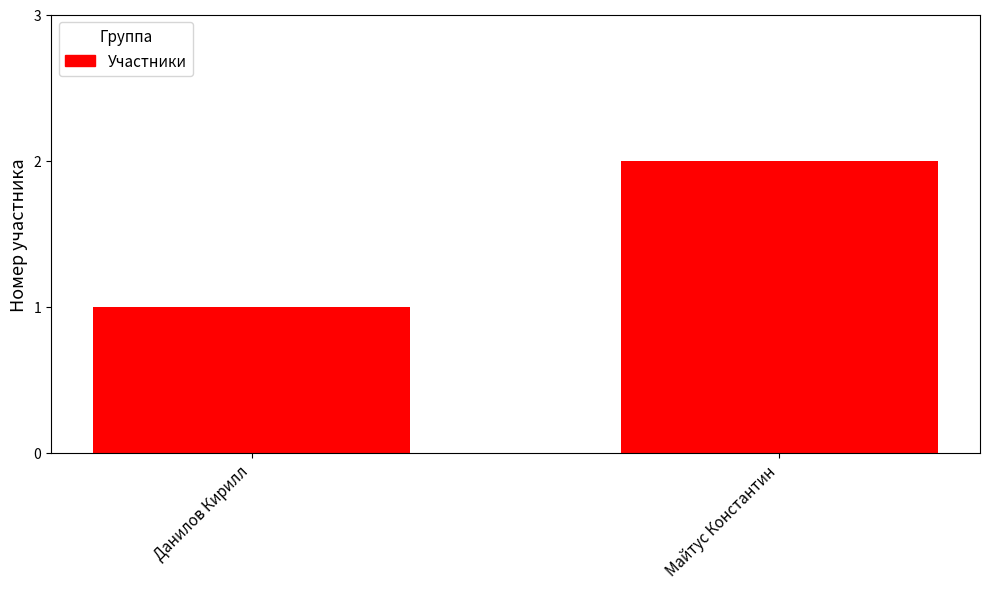

What is the change in value from Данилов Кирилл to Майтус Константин?

+1